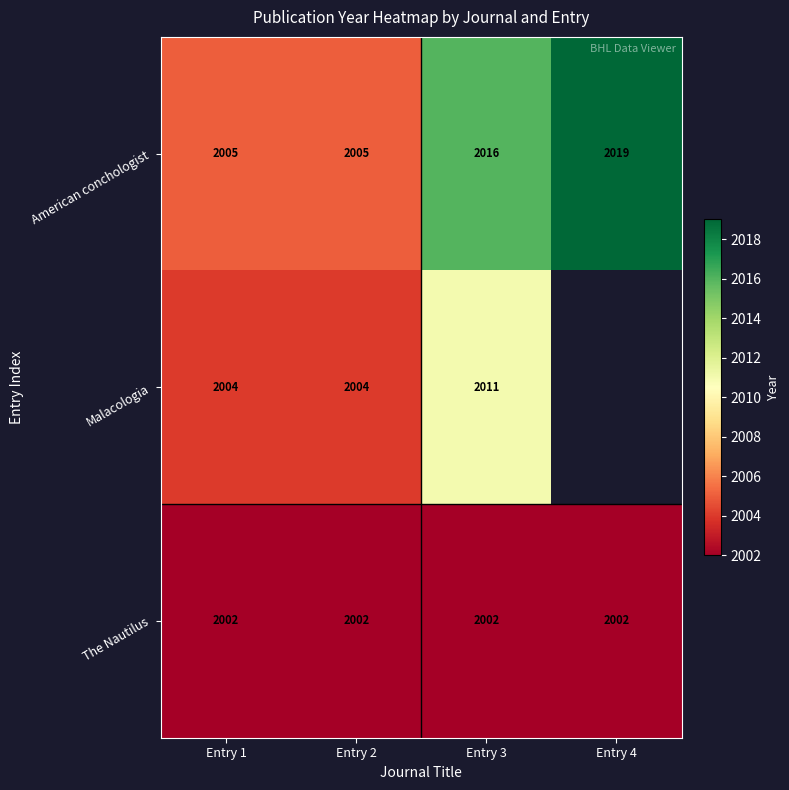

What is the difference between the maximum and minimum values in the American conchologist series?

14